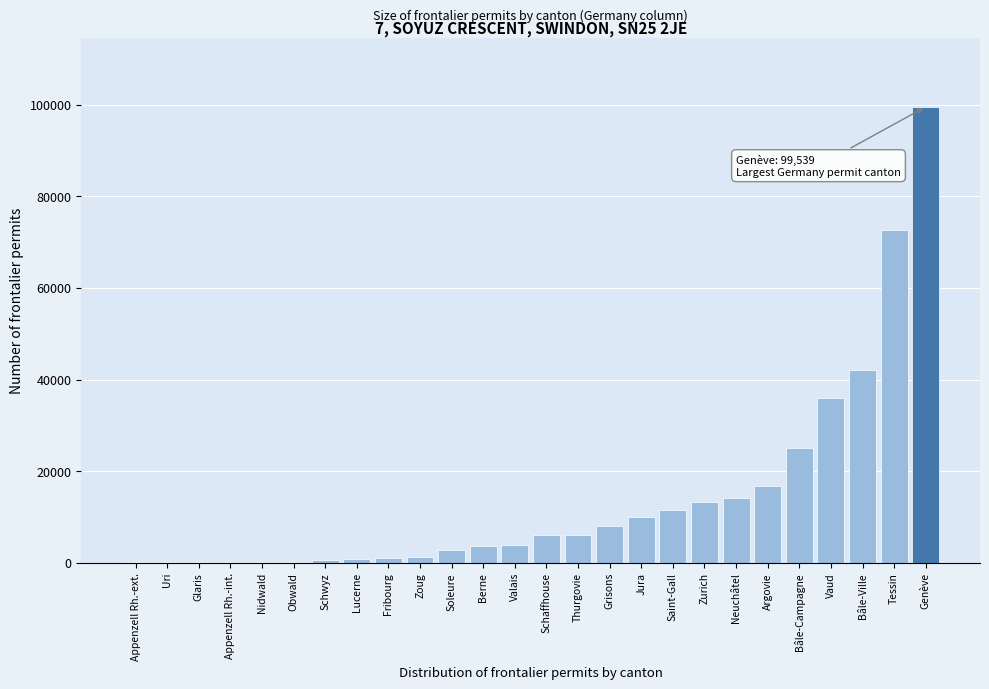

The chart shows a value of 160231 at Genève. True or false?

False